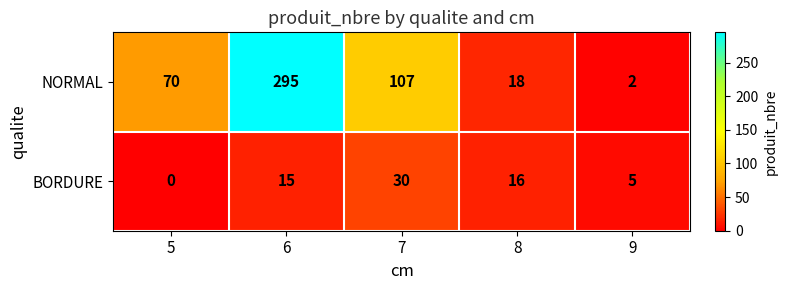

At how many categories does at least one series exceed 194?

1